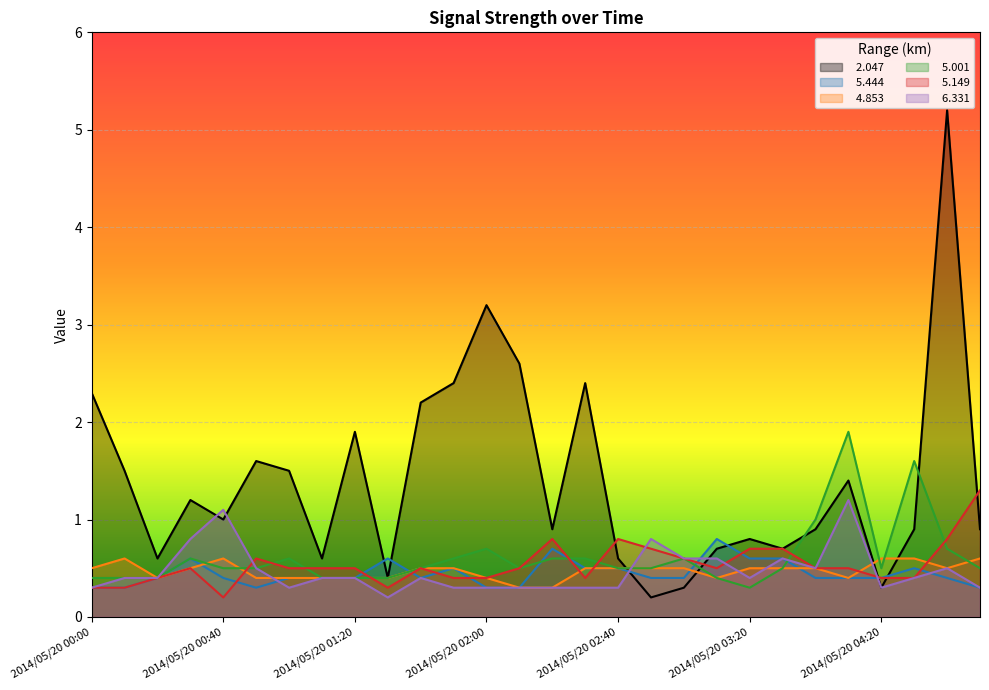

What is the difference between the   5.149 values at 2014/05/20 00:30 and 2014/05/20 04:20?

0.1